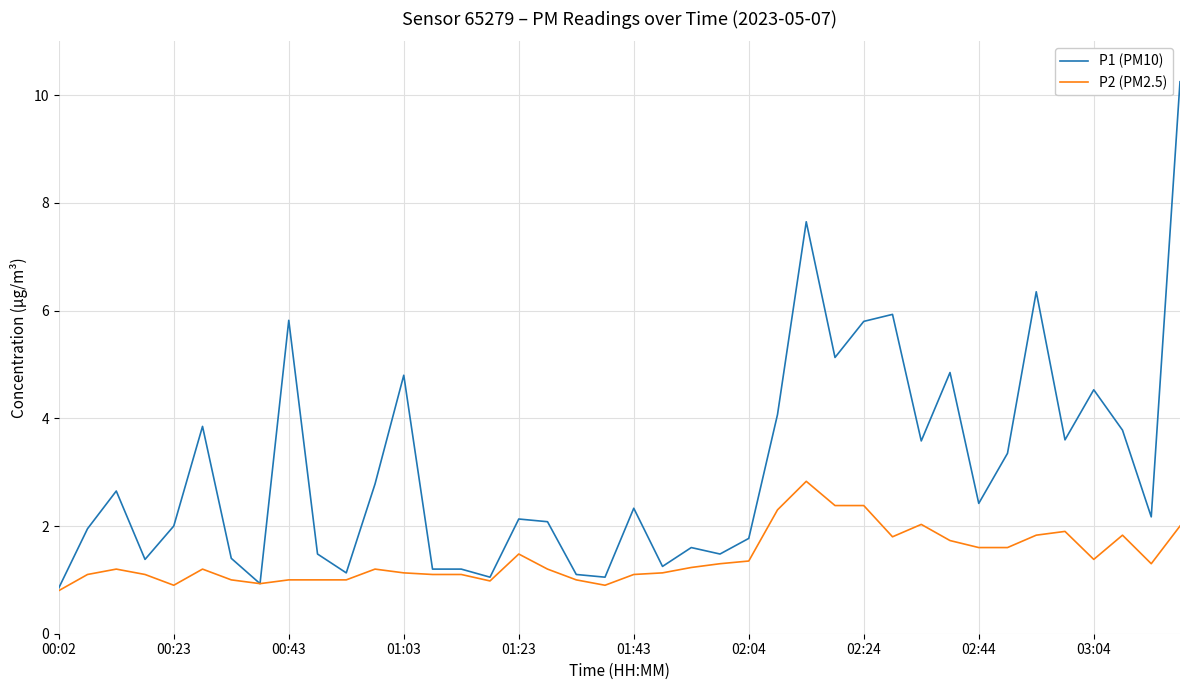

Rank the series by their maximum value, from highest to lowest.

P1 (PM10), P2 (PM2.5)